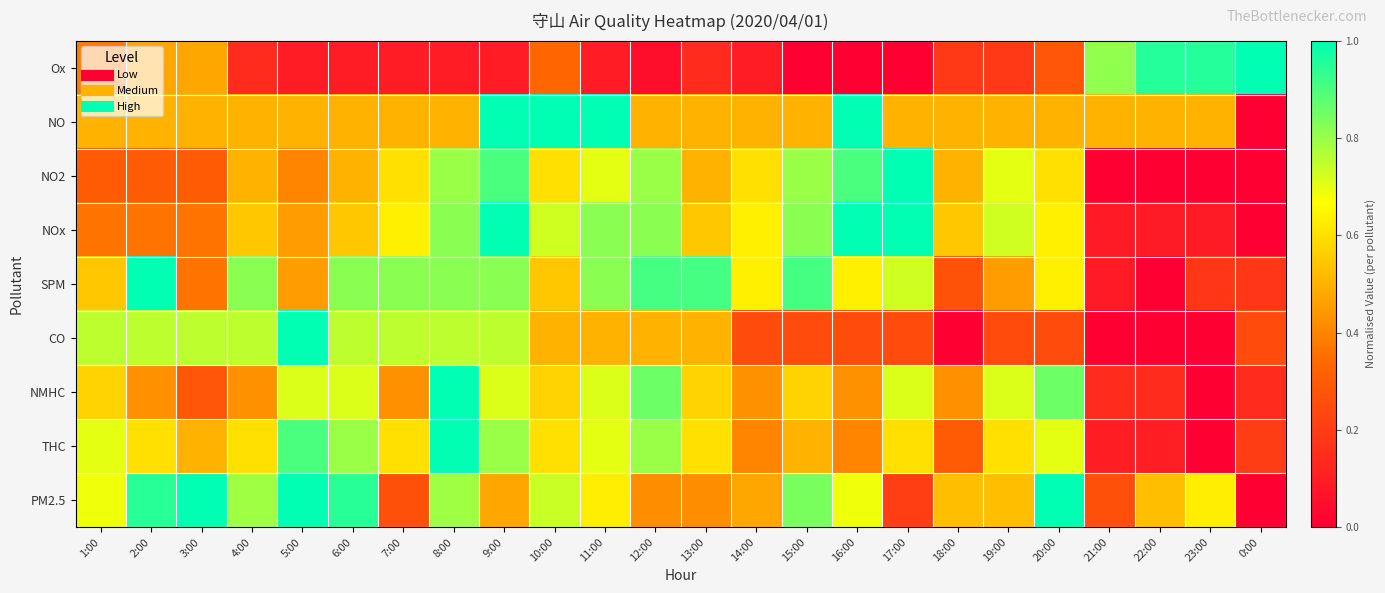

At how many categories does at least one series exceed 0?

24